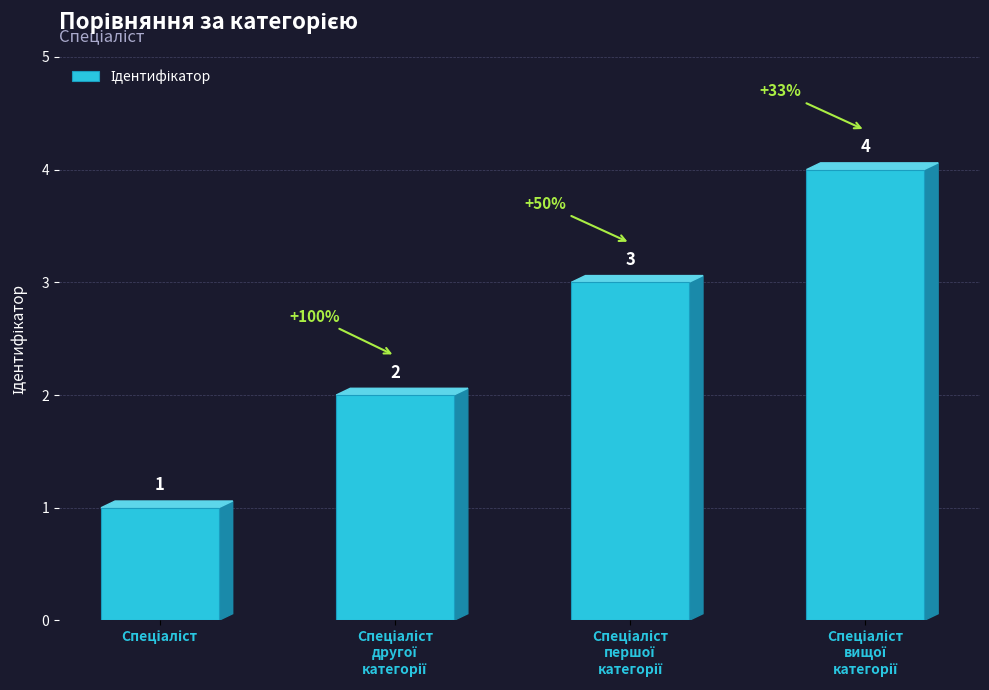

What is the maximum value shown in the chart?

4